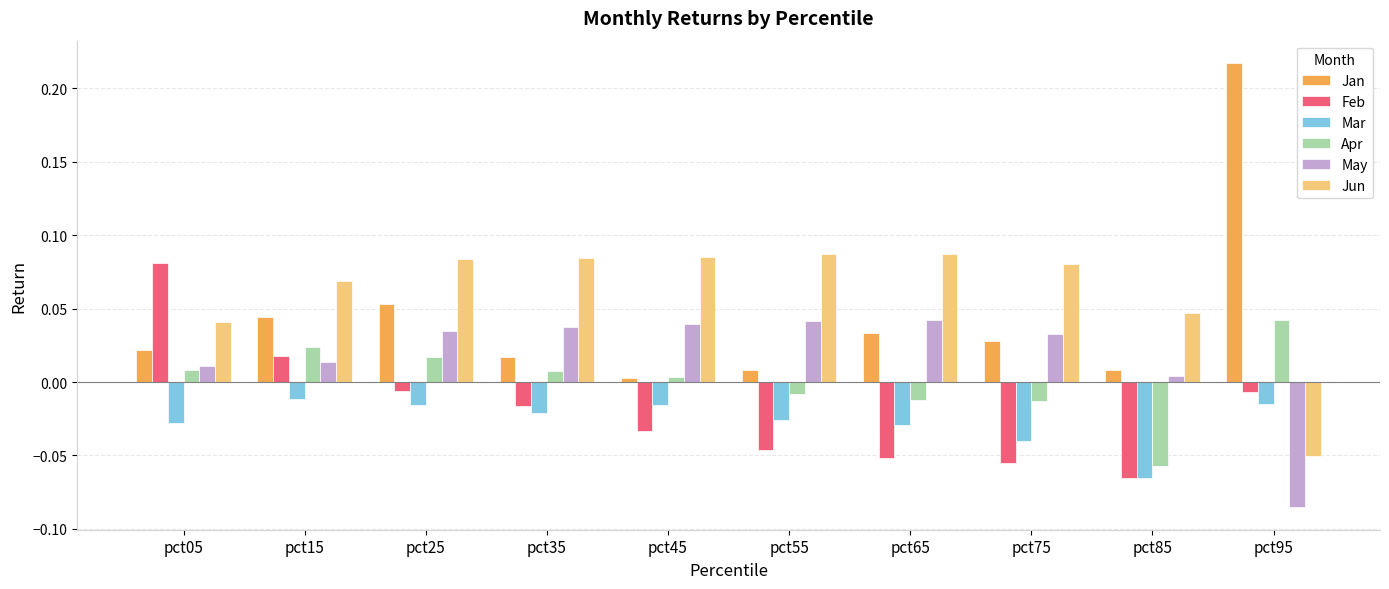

Which series changed the most between pct85 and pct95?

Jan